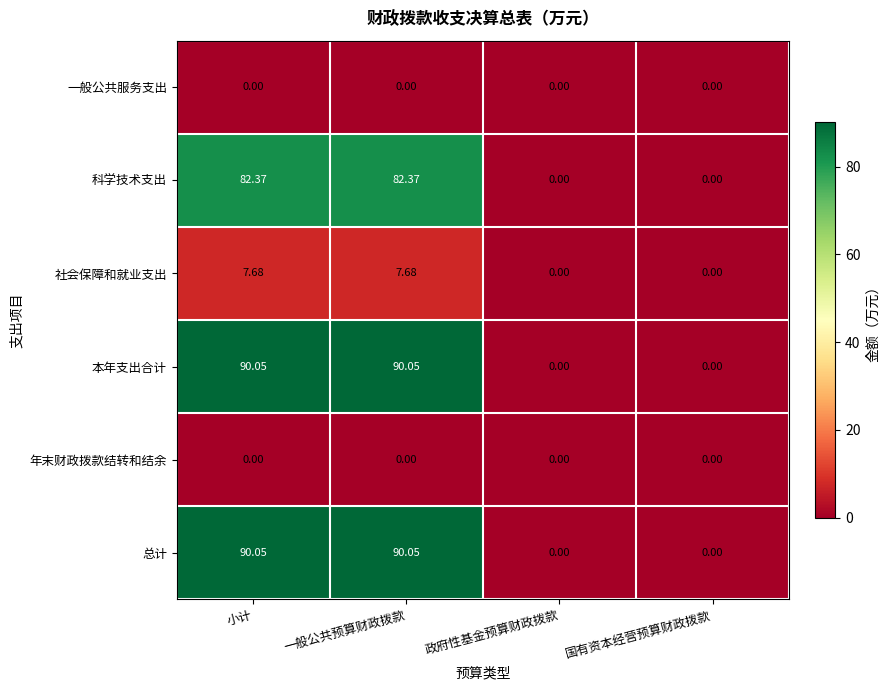

At which label does 科学技术支出 first exceed 82?

小计